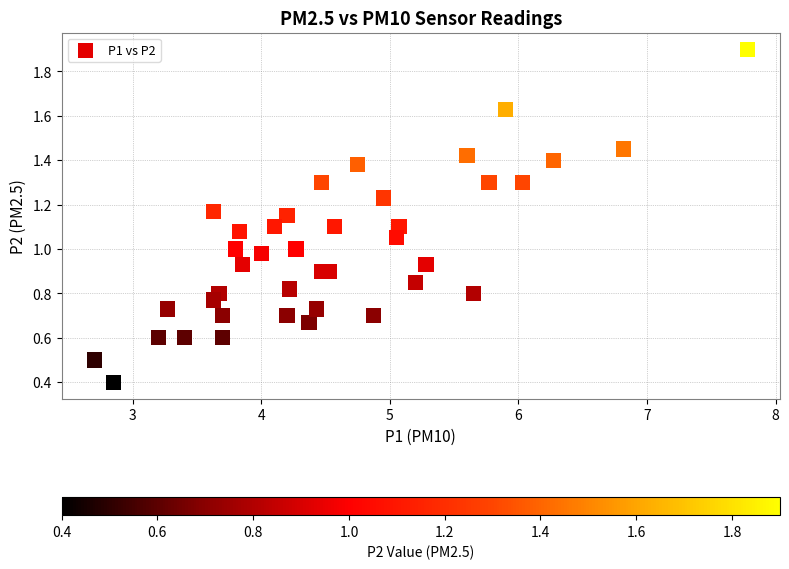

What is the range of Y values (max minus min)?

1.5